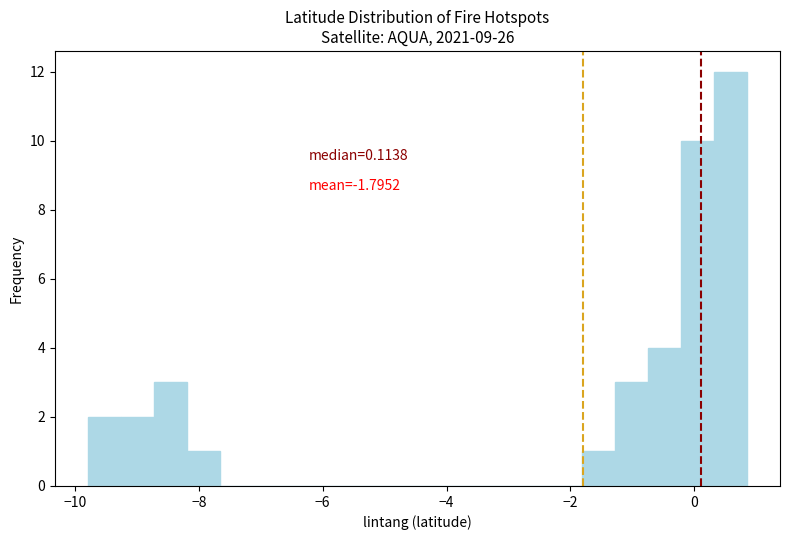

Around what value on the x-axis is the tallest bar? Give the approximate position of its centre, as read against the axis.

0.6